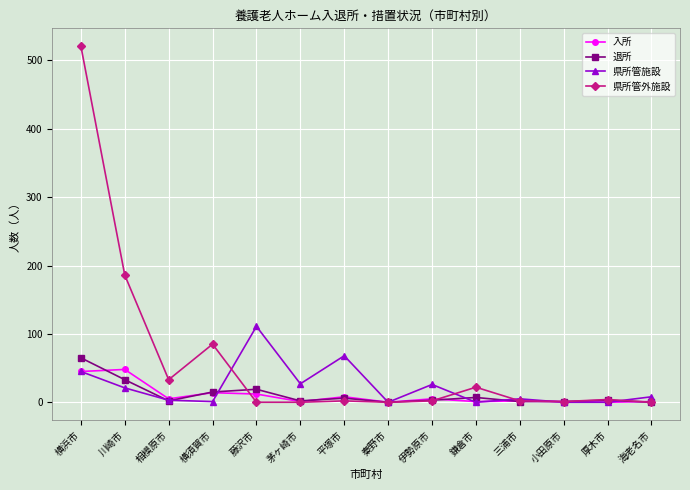

What is the difference between the highest and lowest values at 小田原市?

1